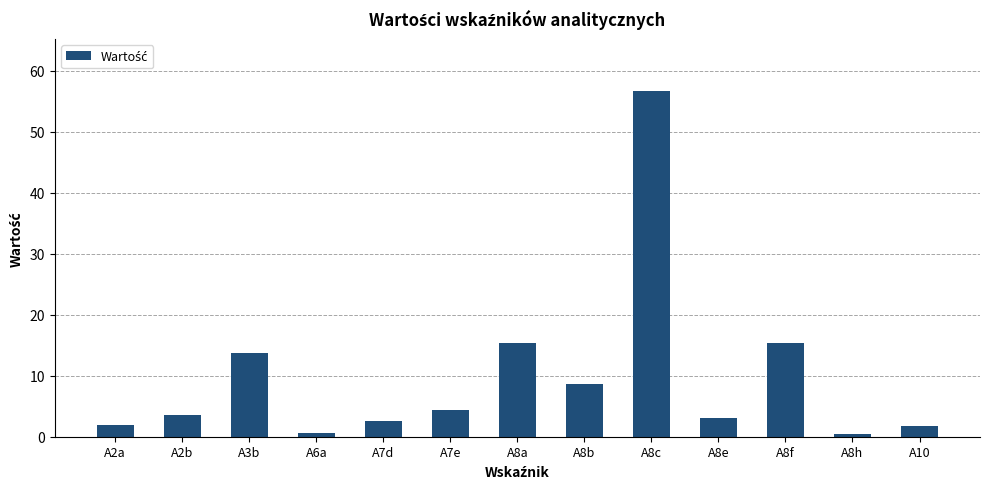

What is the change in value from A2b to A8f?

+11.7